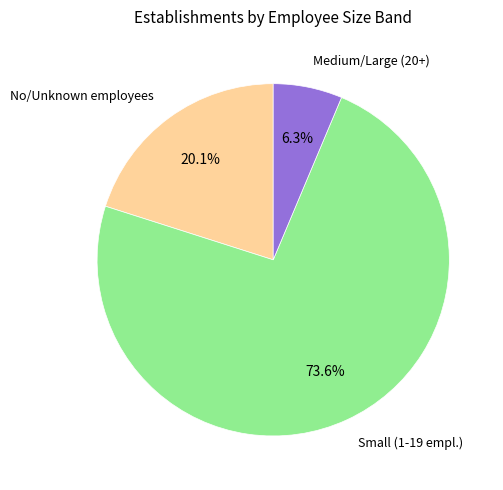

Does any single category account for the majority?

Yes